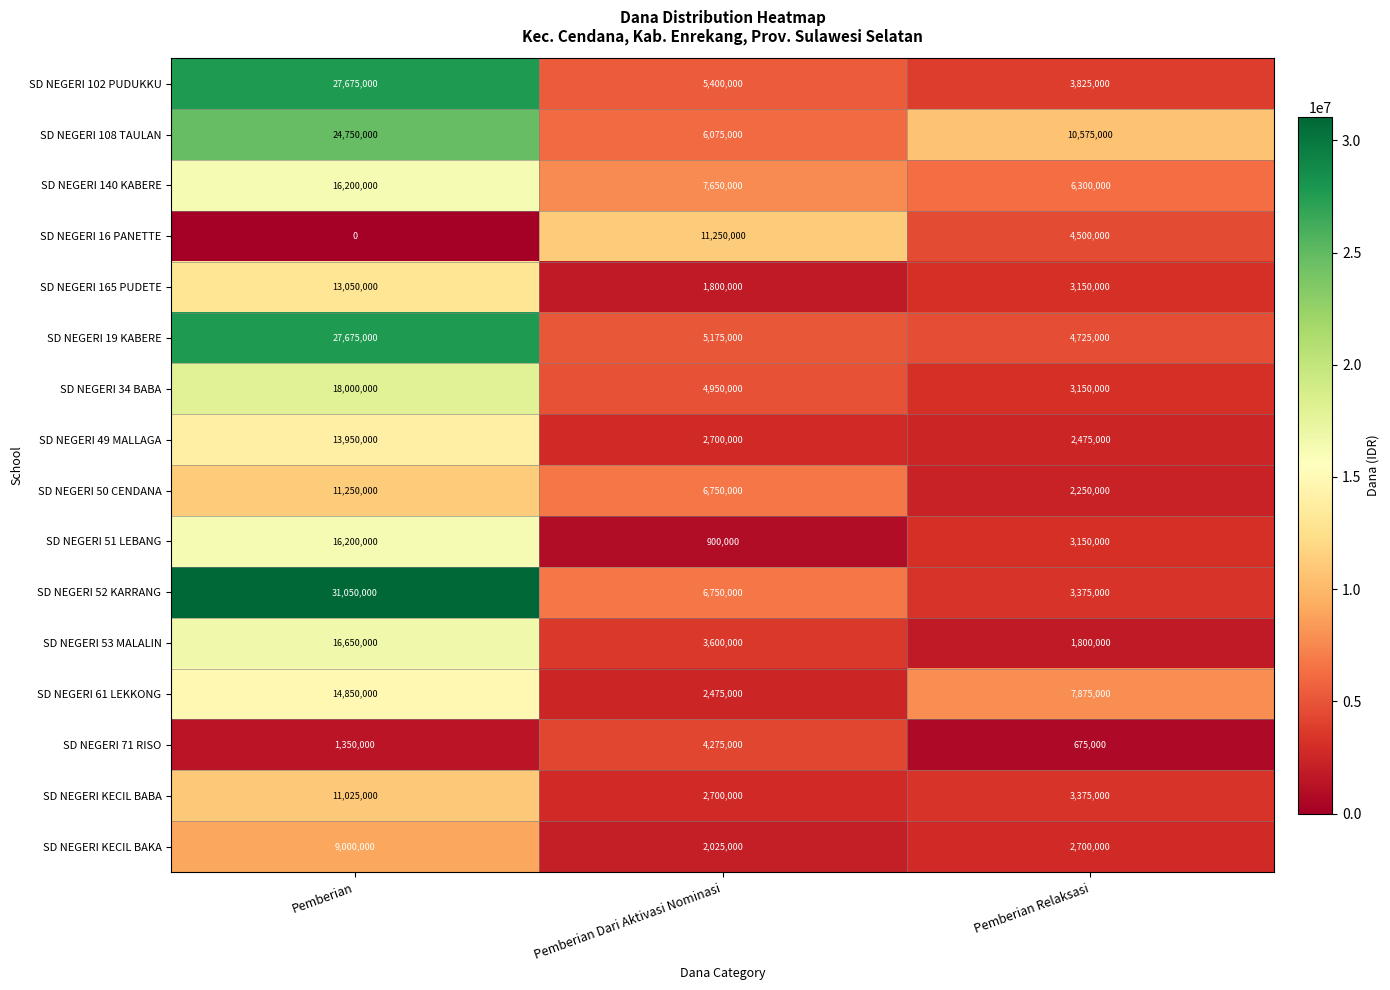

What value does the SD NEGERI 71 RISO series have at Pemberian Dari Aktivasi Nominasi, to the nearest 50?

4275000